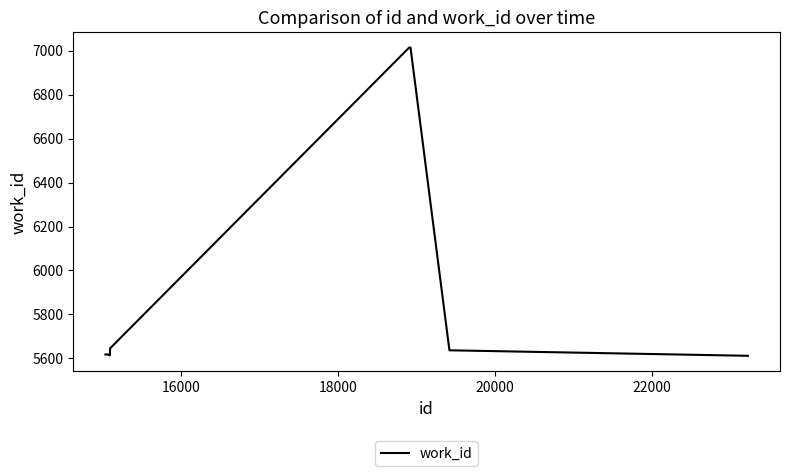

What is the greatest value displayed?

7014